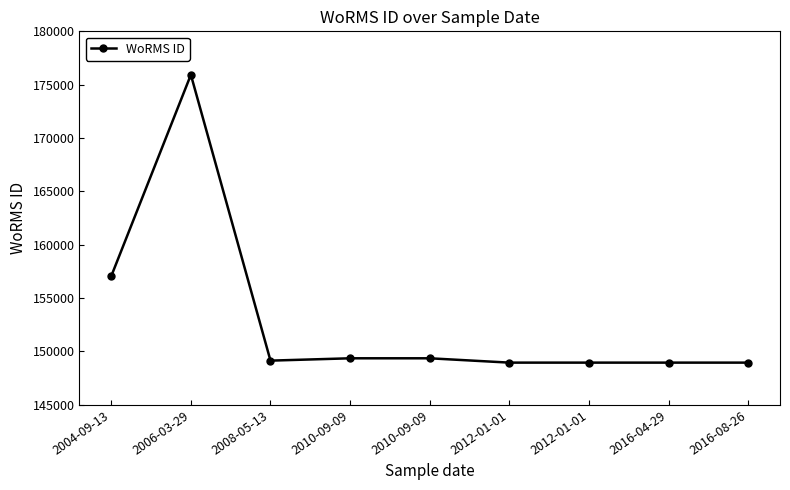

True or false: the data shows 96296 at 2010-09-09.

False